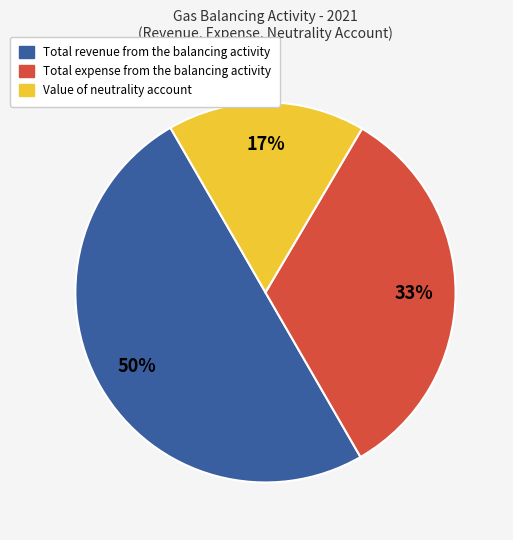

Which slice represents more than half of the pie?

Total revenue from the balancing activity